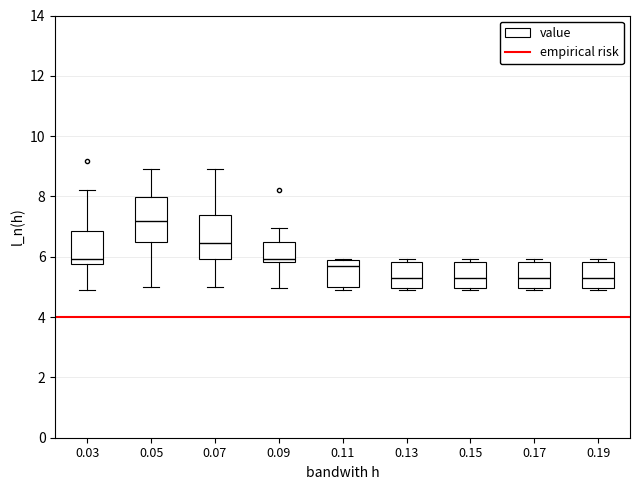

Where is the upper edge of the box at x = 0.15 on the y-axis? The values are not printed on the chart, so give them approximately, as read against the axis.

5.8